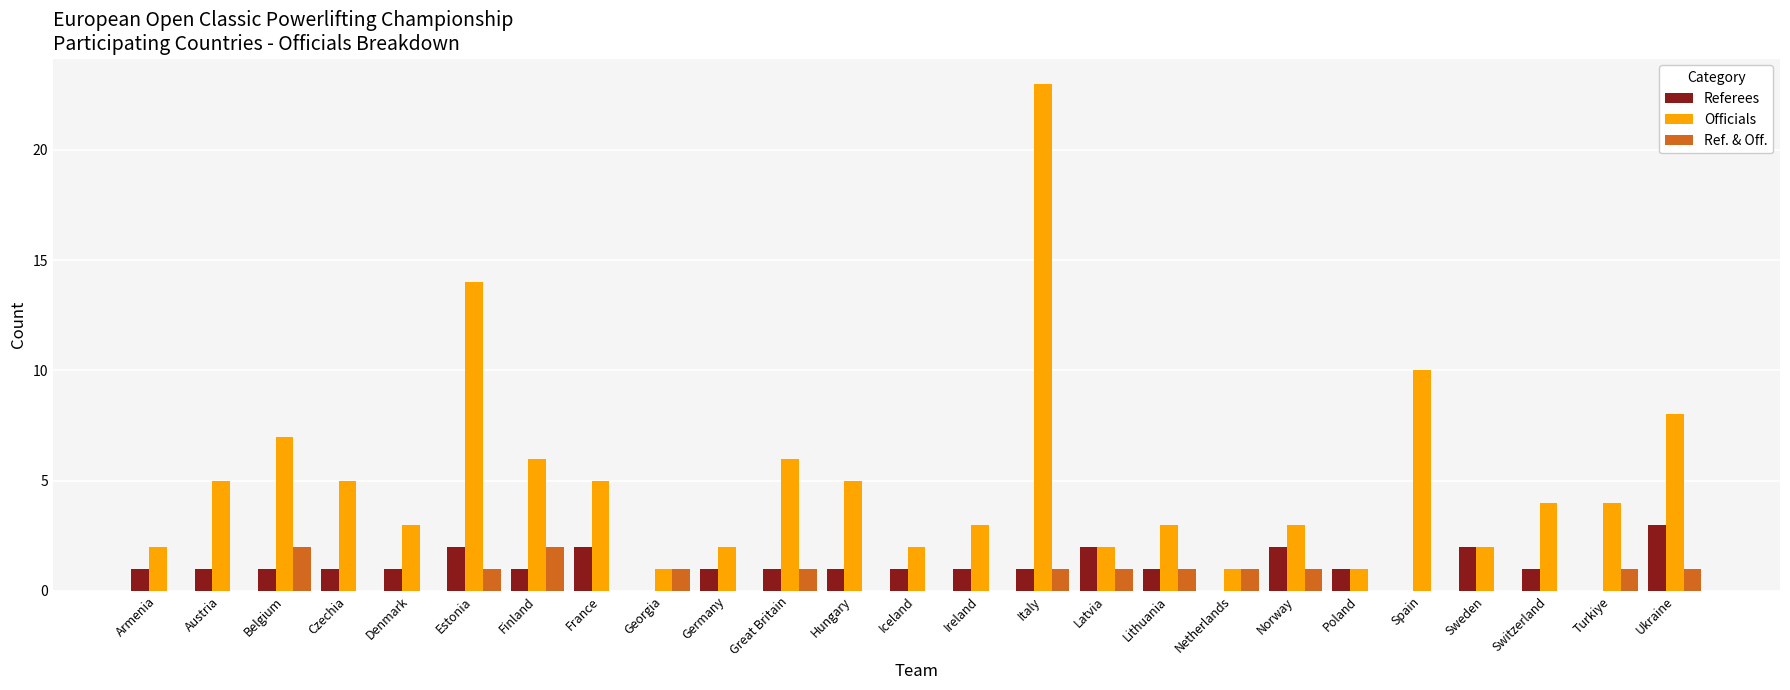

The Ref. & Off. series shows 1 at Norway. True or false?

True